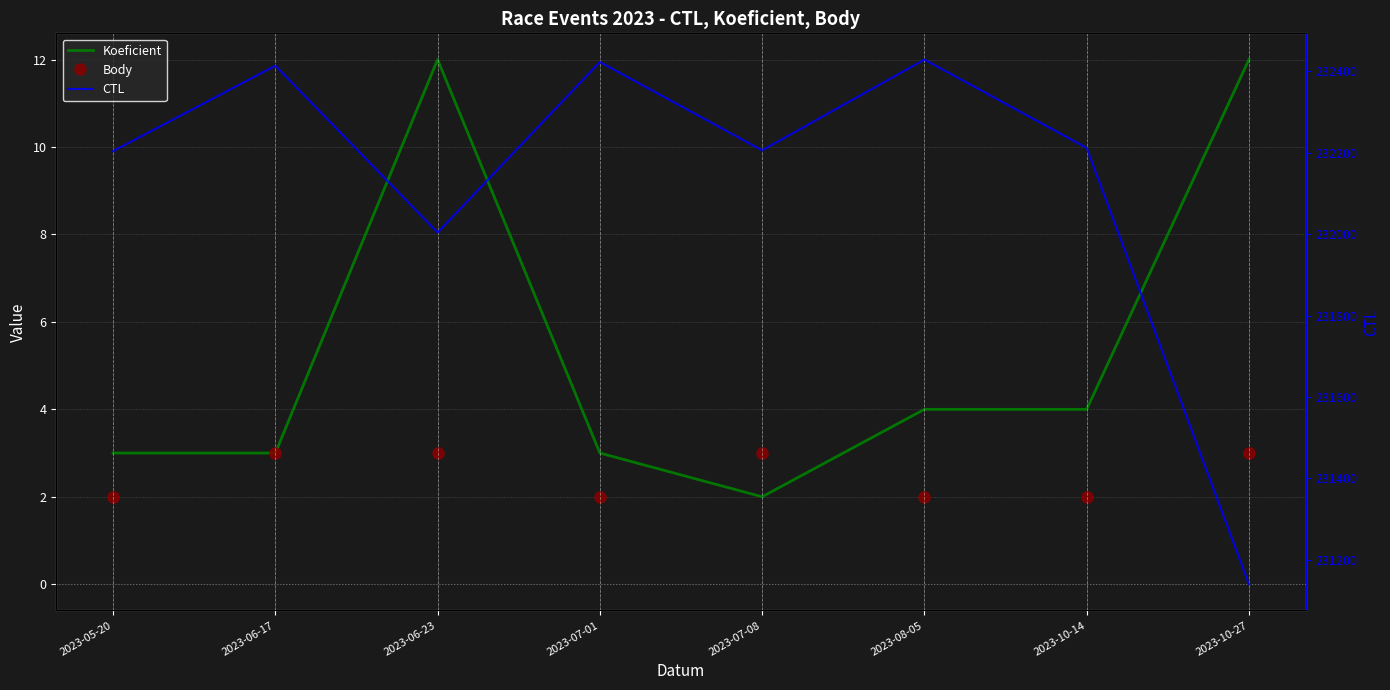

True or false: Koeficient has more than 2 interior local peaks.

False